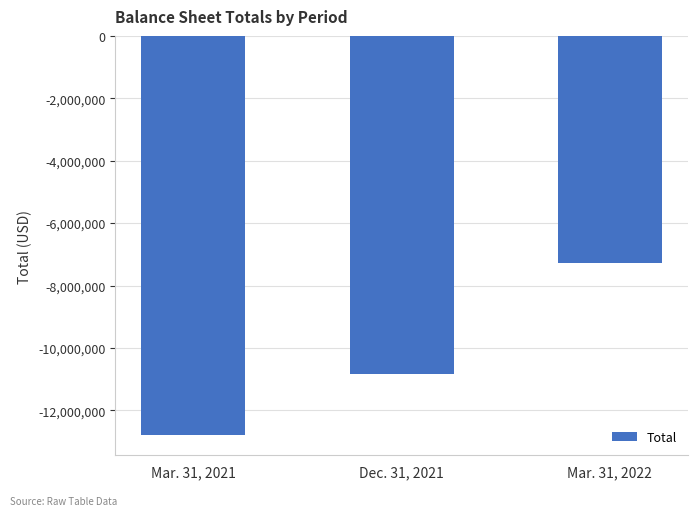

The chart shows a value of -12801036 at Mar. 31, 2021. True or false?

True